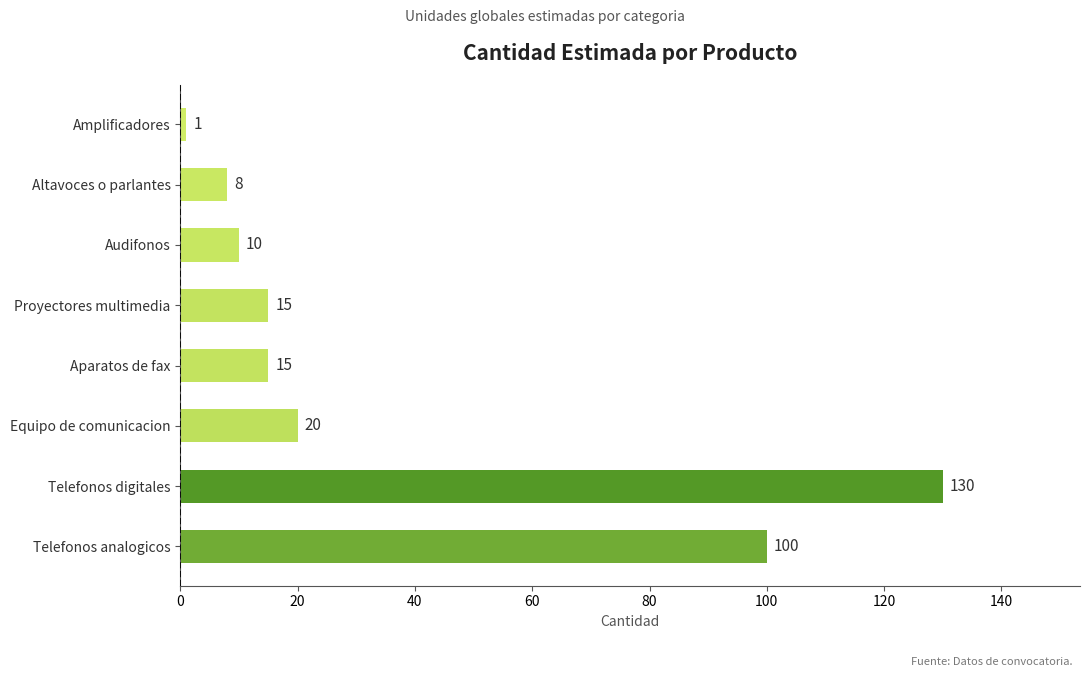

Approximately how many times larger is the value at Altavoces o parlantes compared to Proyectores multimedia?

0.5